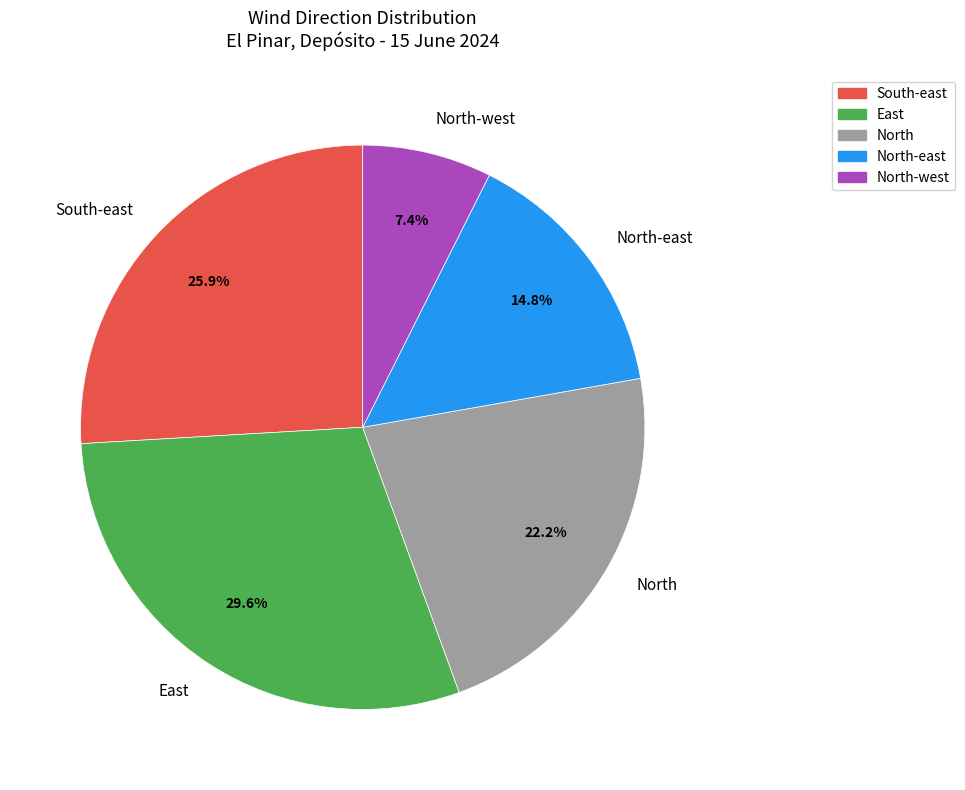

What percentage do South-east and East together represent?

55.6%